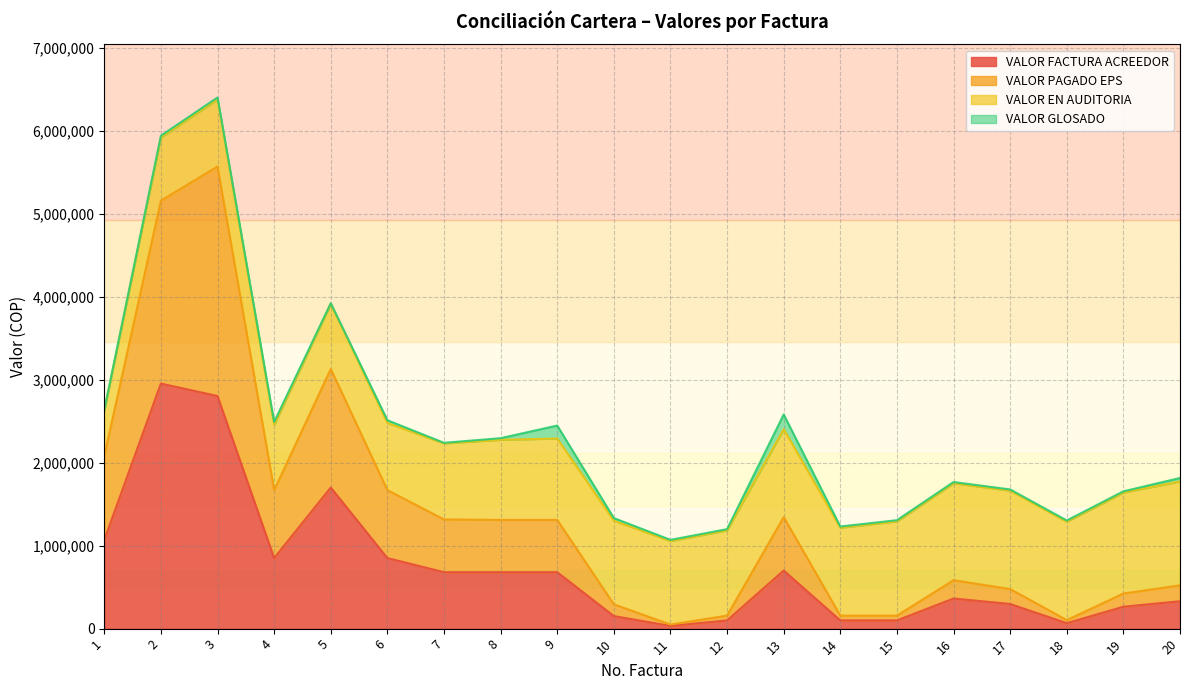

Which has a higher value, 2 or 12?

2